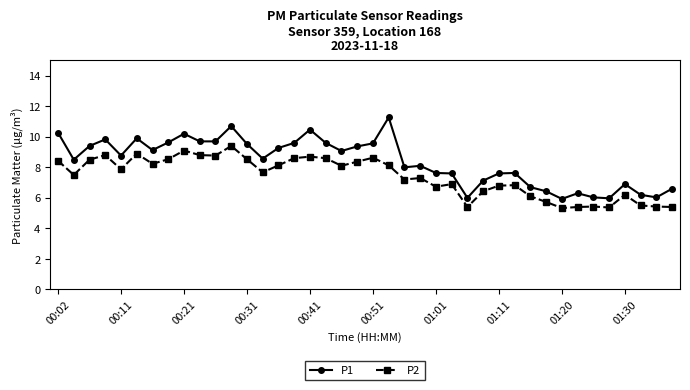

What is the minimum value for P2?

5.3